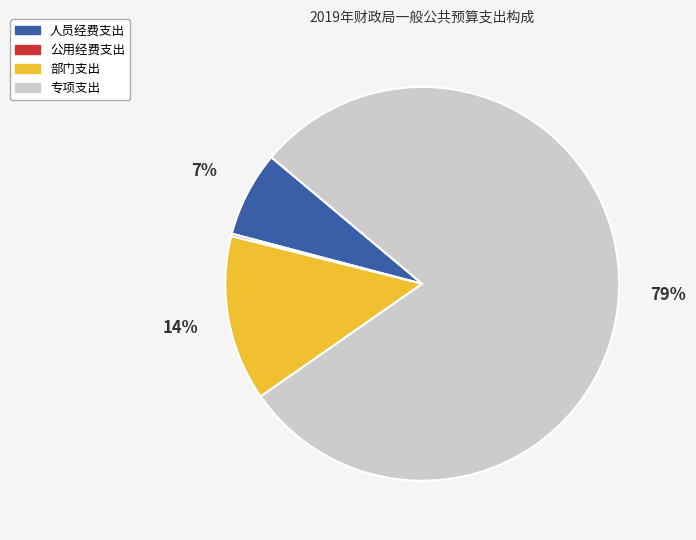

Is 专项支出 the majority of the pie?

Yes